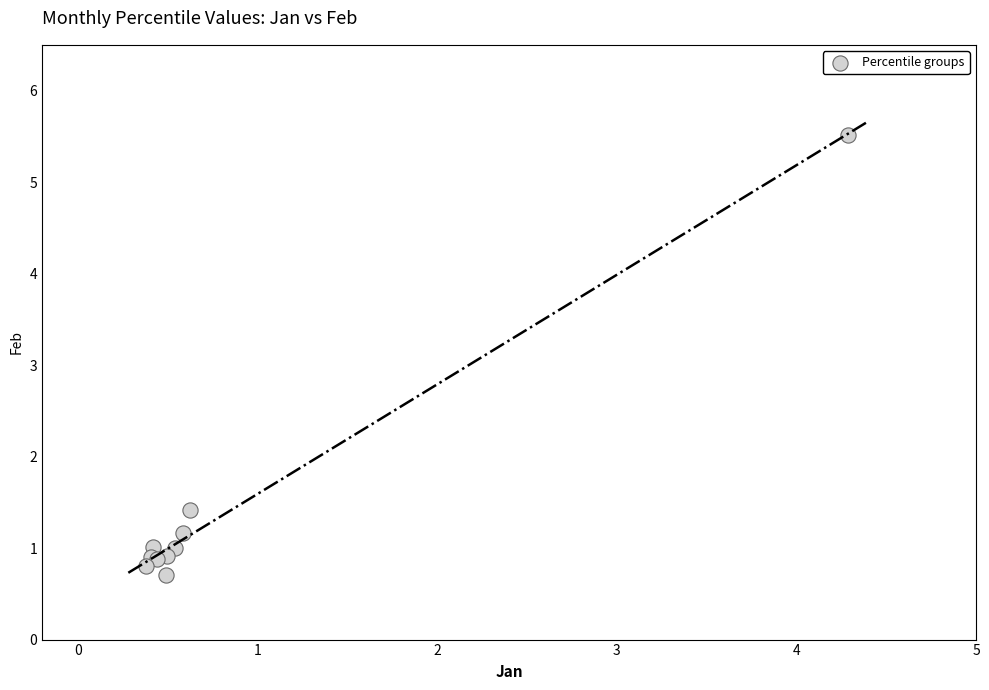

What Y value in the scatter plot is closest to 3?

1.4